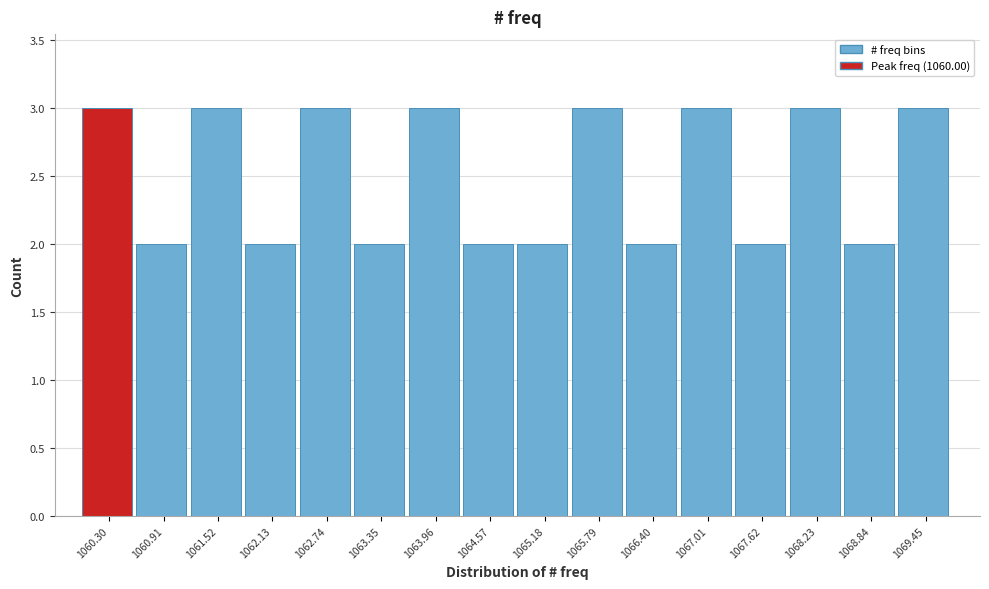

Reading left to right, transcribe this chart: for each bar, give the range it covers on the x-axis and its height. Neither the bar edges nor the heights are printed on the chart, so give them approximately, as read against the axes.

1060.0 to 1060.6: 3
1060.6 to 1061.2: 2
1061.2 to 1061.8: 3
1061.8 to 1062.4: 2
1062.4 to 1063.0: 3
1063.0 to 1063.7: 2
1063.7 to 1064.3: 3
1064.3 to 1064.9: 2
1064.9 to 1065.5: 2
1065.5 to 1066.1: 3
1066.1 to 1066.7: 2
1066.7 to 1067.3: 3
1067.3 to 1067.9: 2
1067.9 to 1068.5: 3
1068.5 to 1069.1: 2
1069.1 to 1069.8: 3